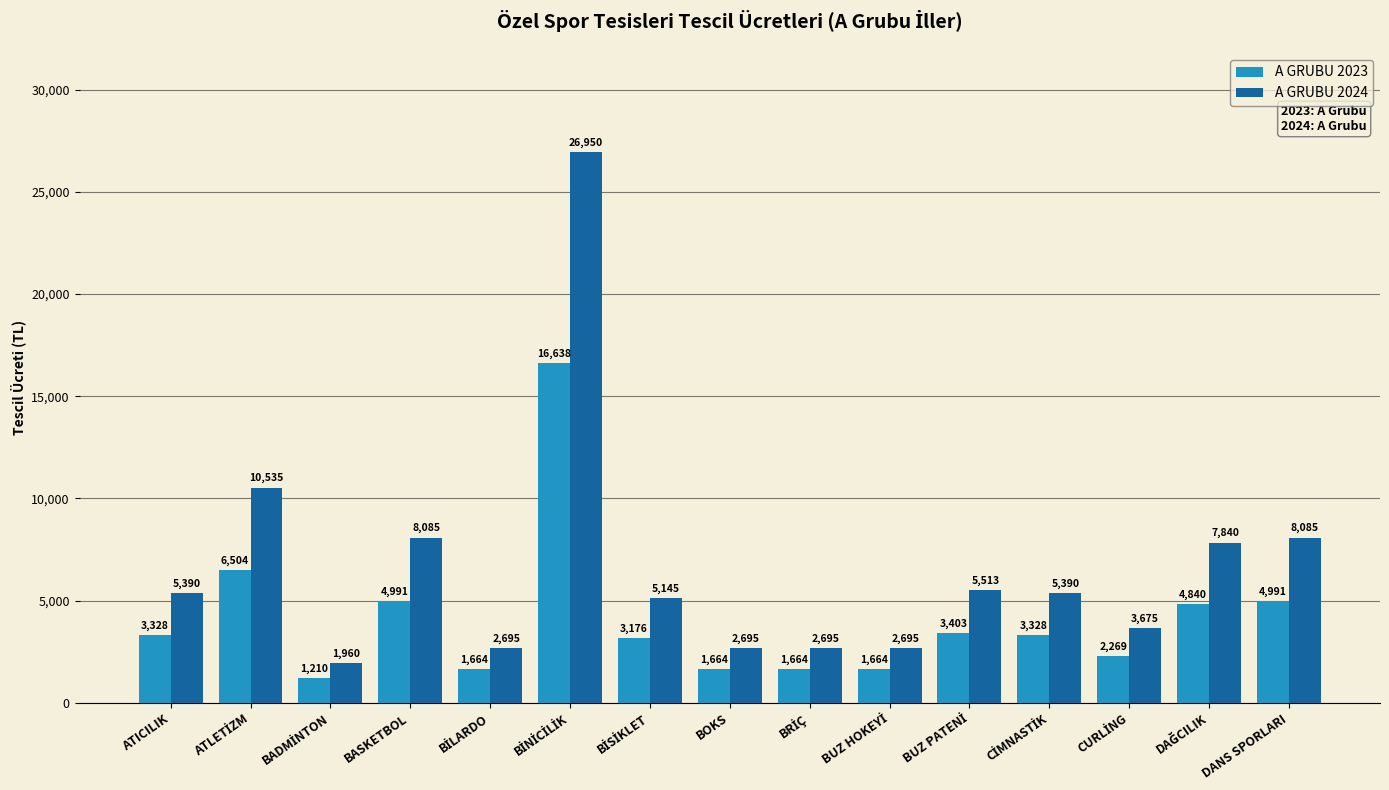

Is it true that A GRUBU 2024 equals 5390.0 at ATICILIK?

True